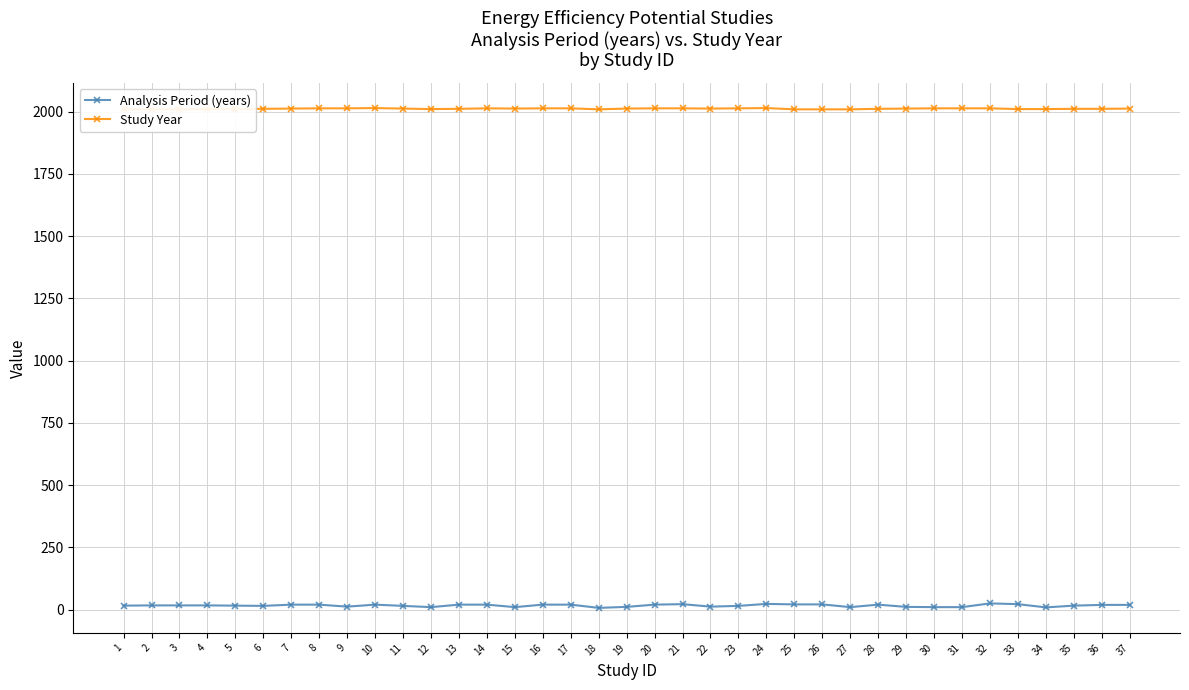

List the labels in order of Analysis Period (years) value, smallest first.

18, 34, 12, 15, 27, 30, 31, 19, 29, 9, 22, 6, 11, 23, 1, 5, 35, 2, 3, 4, 36, 37, 7, 8, 10, 13, 14, 16, 17, 20, 28, 25, 26, 21, 33, 24, 32